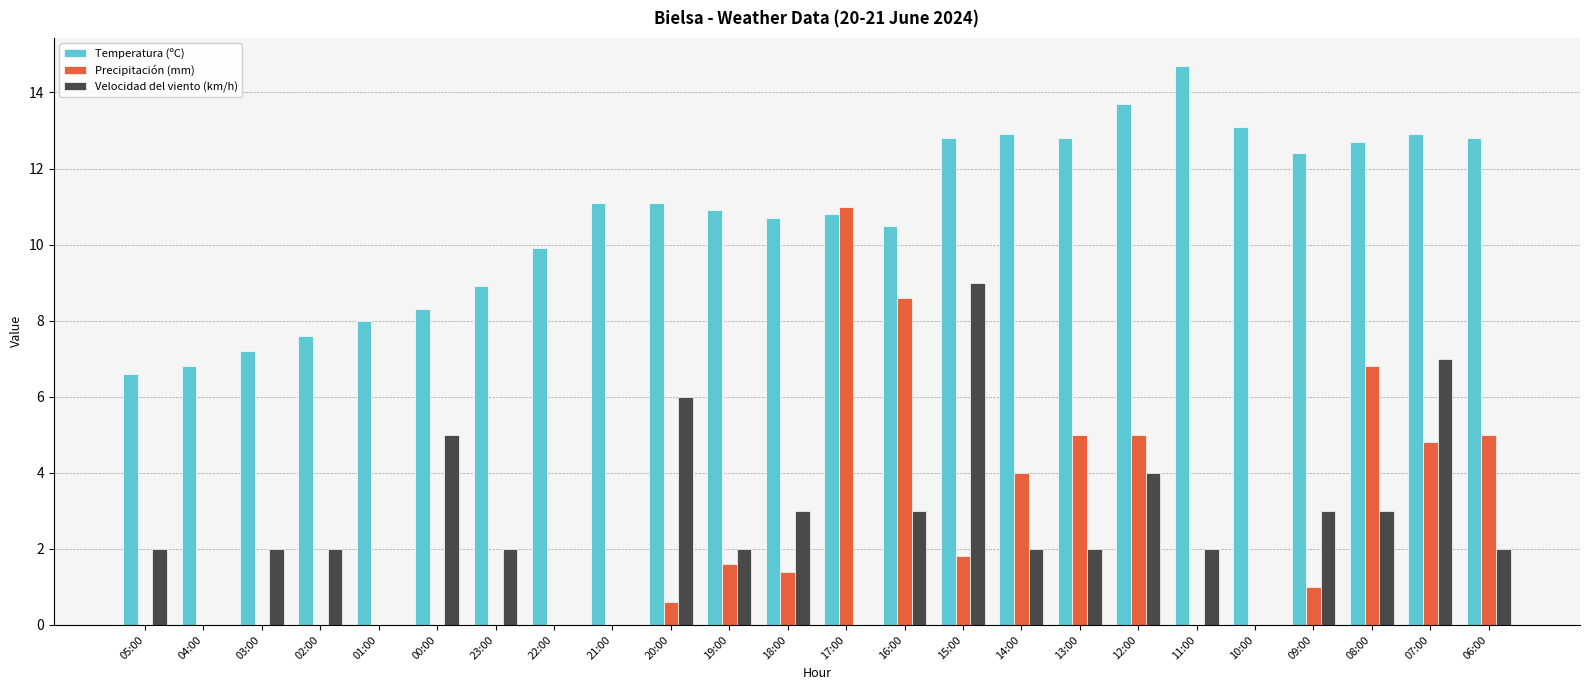

Are the bars grouped side by side (vs. stacked)?

Yes